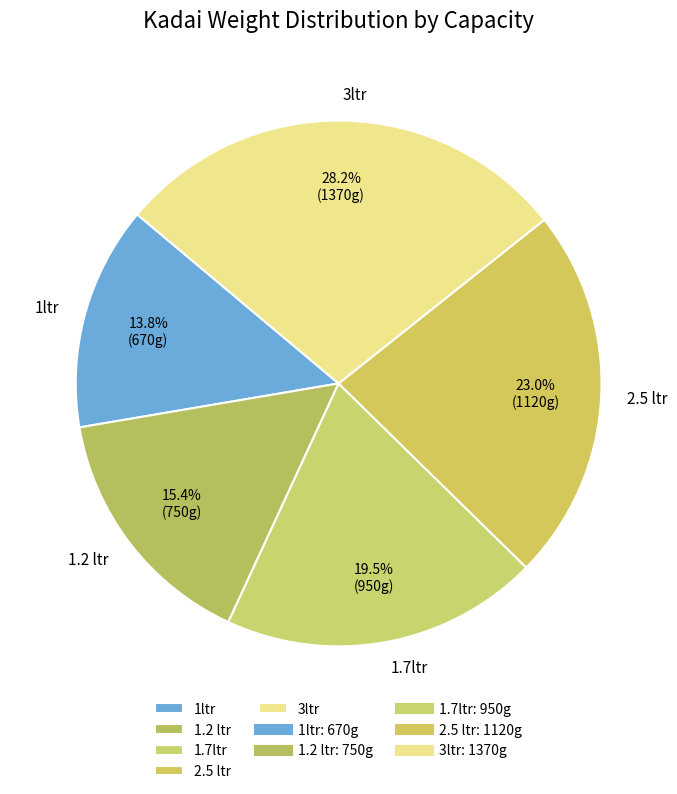

What is the largest slice in the pie chart?

3ltr